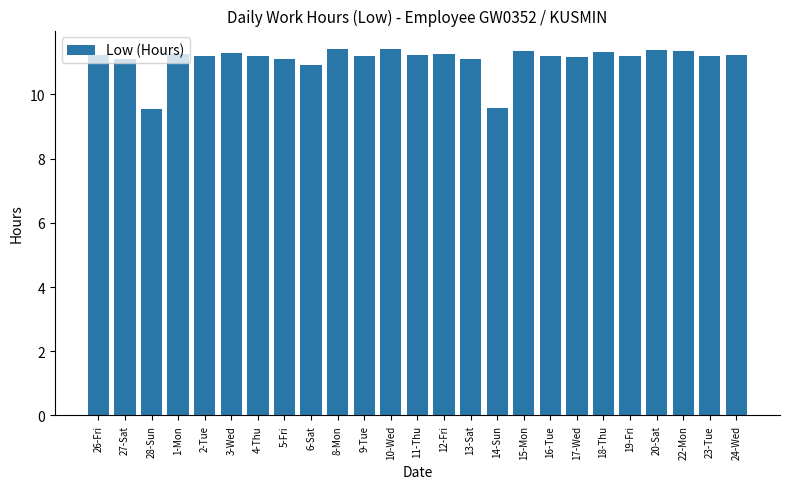

How many values are below 11?

3